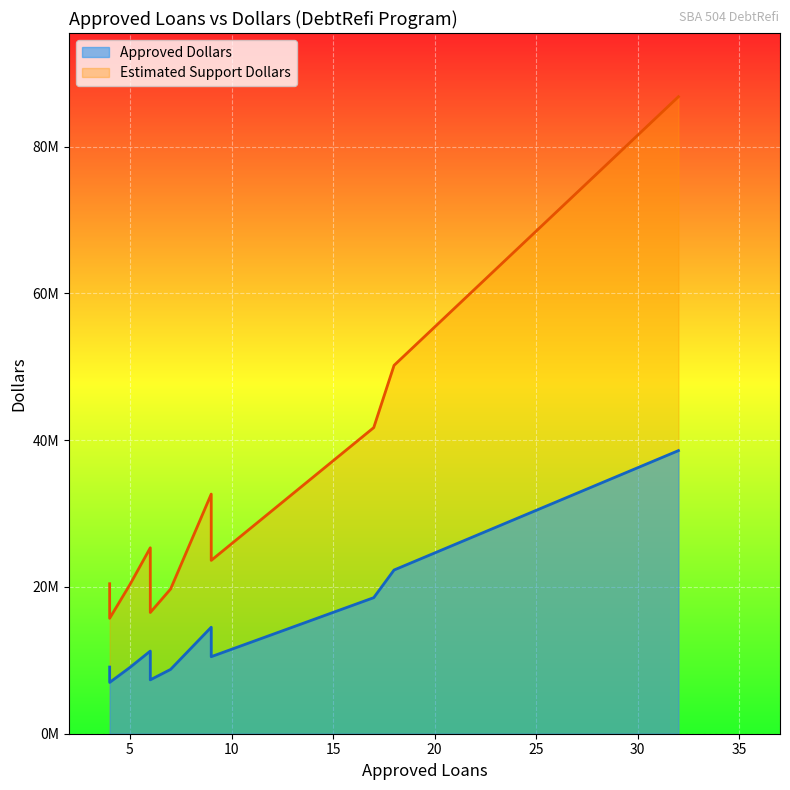

What is the difference between the second highest and minimum values in the Approved Dollars series?

15320000